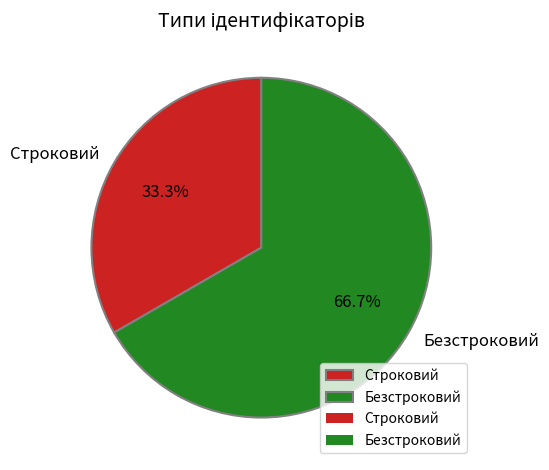

Which slice is the largest?

Безстроковий